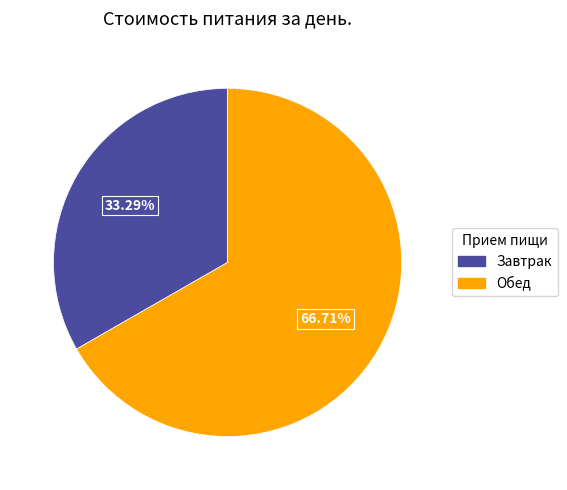

Is there any slice that represents more than half of the pie?

Yes